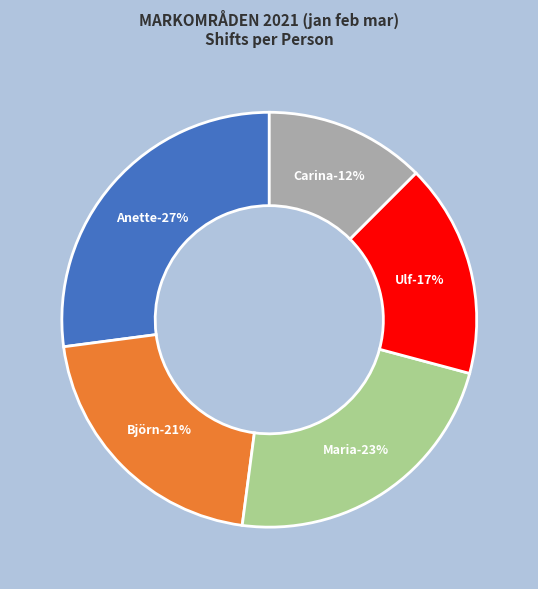

Which slice is the largest?

Anette